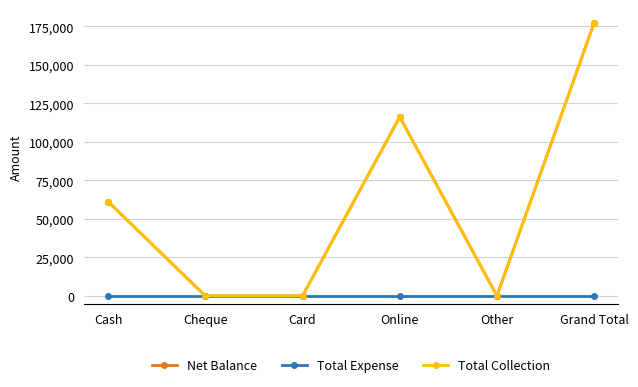

Count the number of categories in the chart.

6